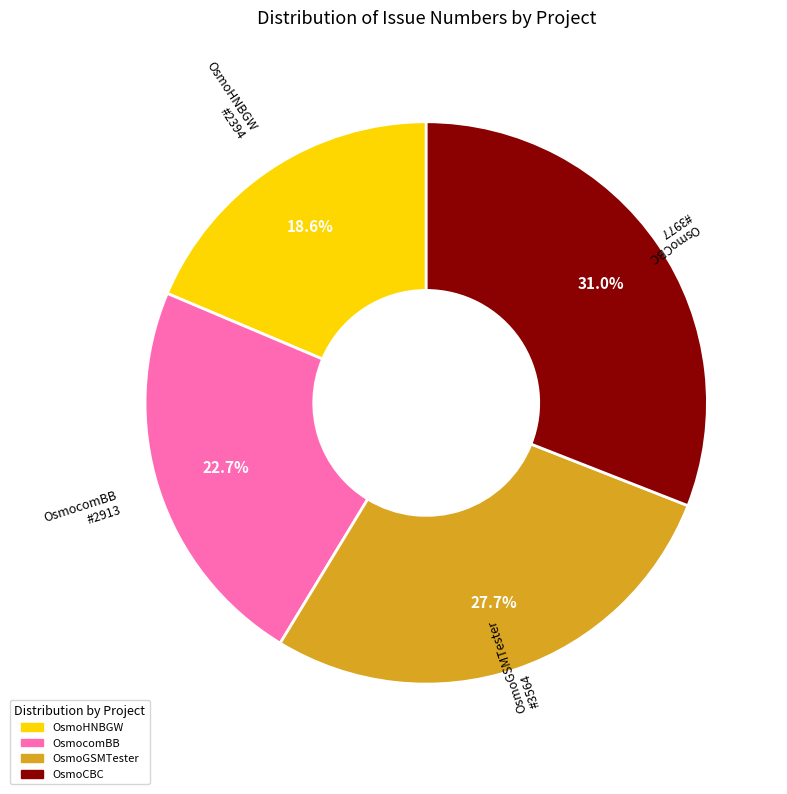

To the nearest percent, what portion does OsmoHNBGW represent?

19%